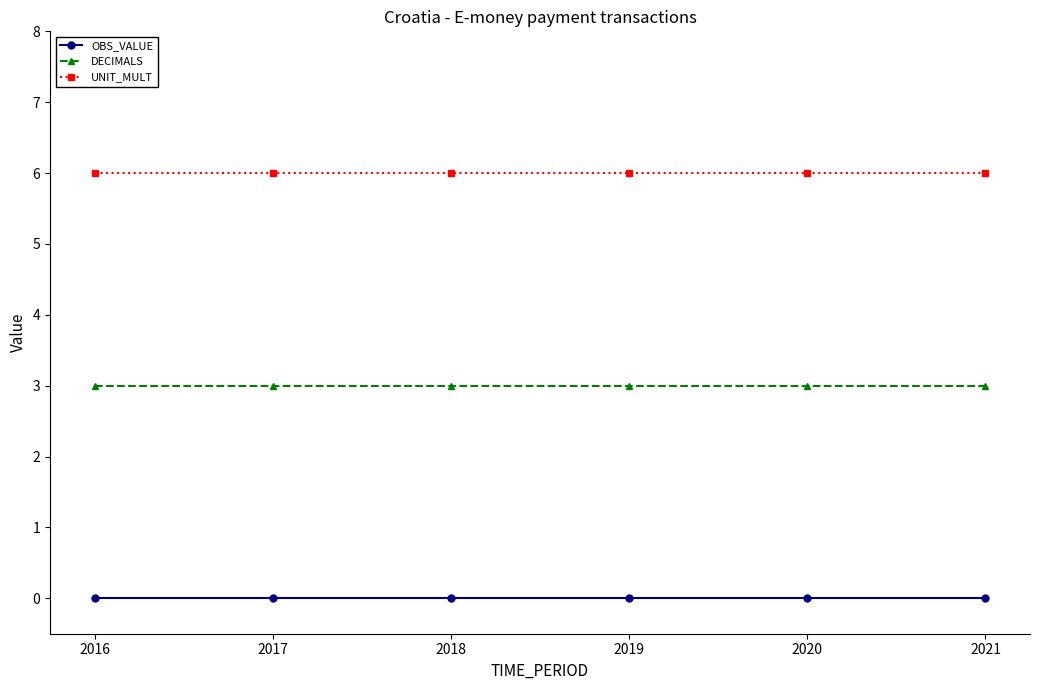

At 2020, list the series in order from largest to smallest.

UNIT_MULT, DECIMALS, OBS_VALUE